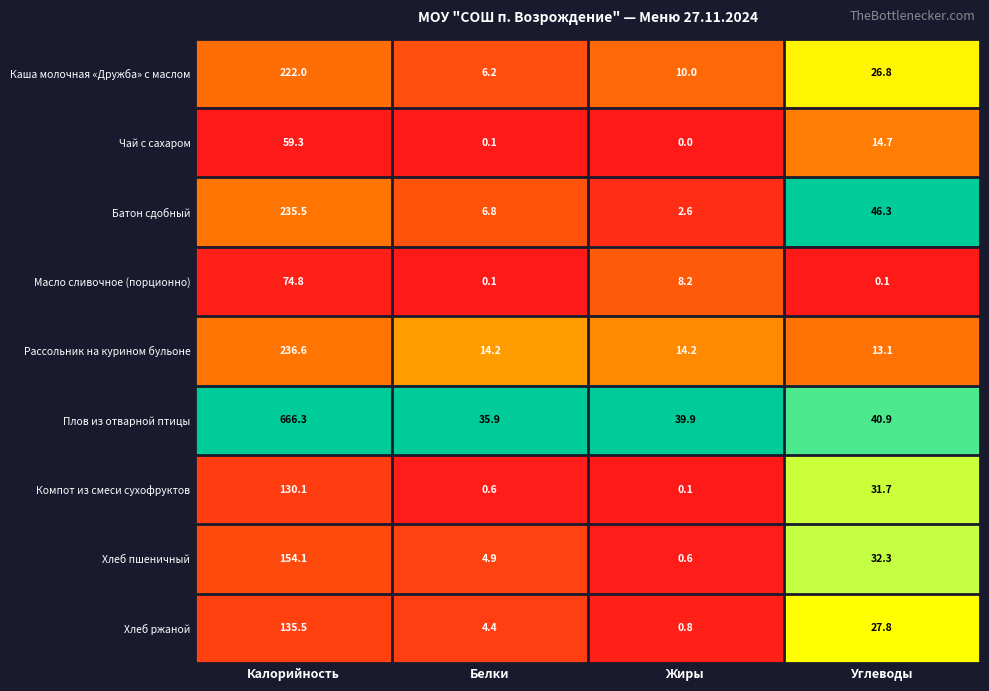

Read the Хлеб ржаной value at Белки.

4.4